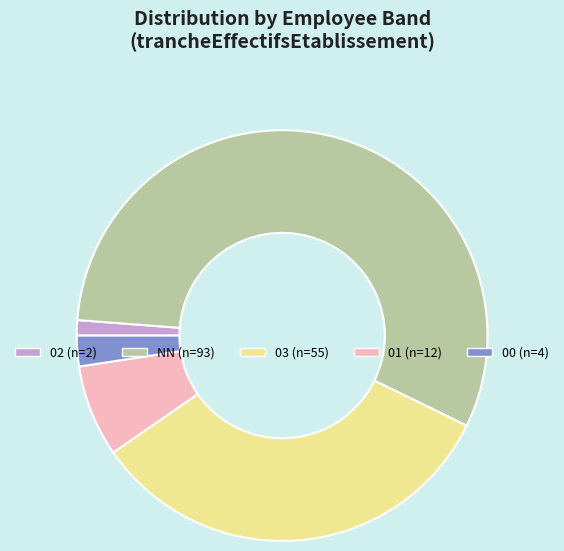

Is it true that NN (n=93) is 63% of the pie?

False